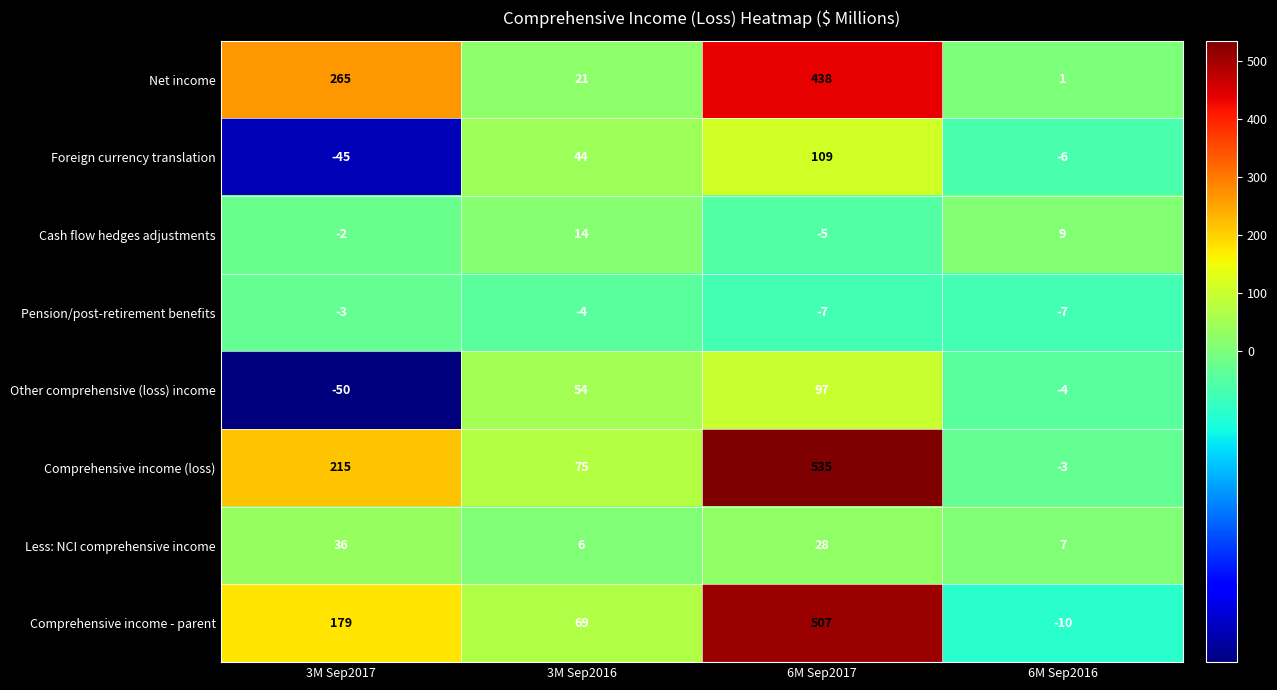

The value of Comprehensive income - parent at 6M Sep2017 is 151. True or false?

False